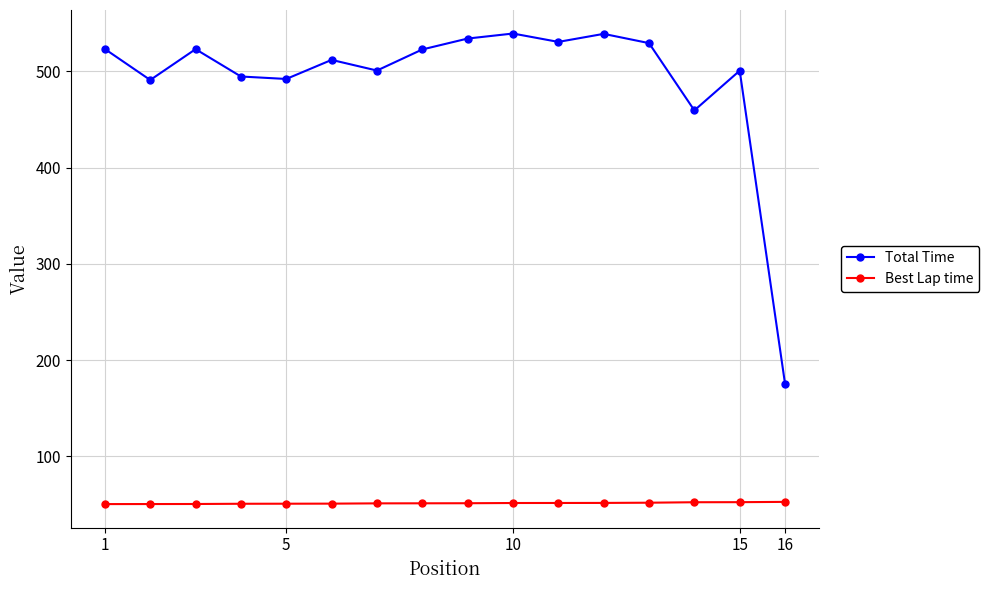

What is the sum of all Best Lap time values?

820.9